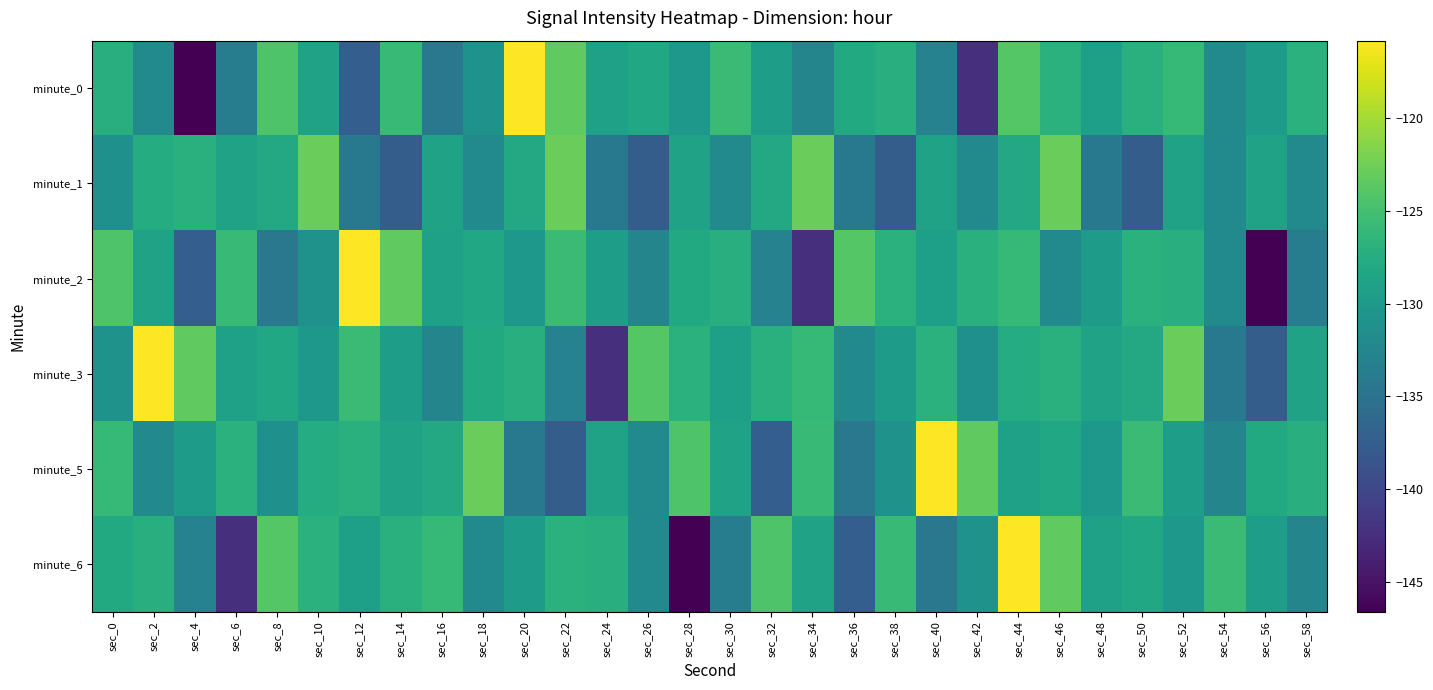

At which category does the chart reach its minimum across all series?

sec_4